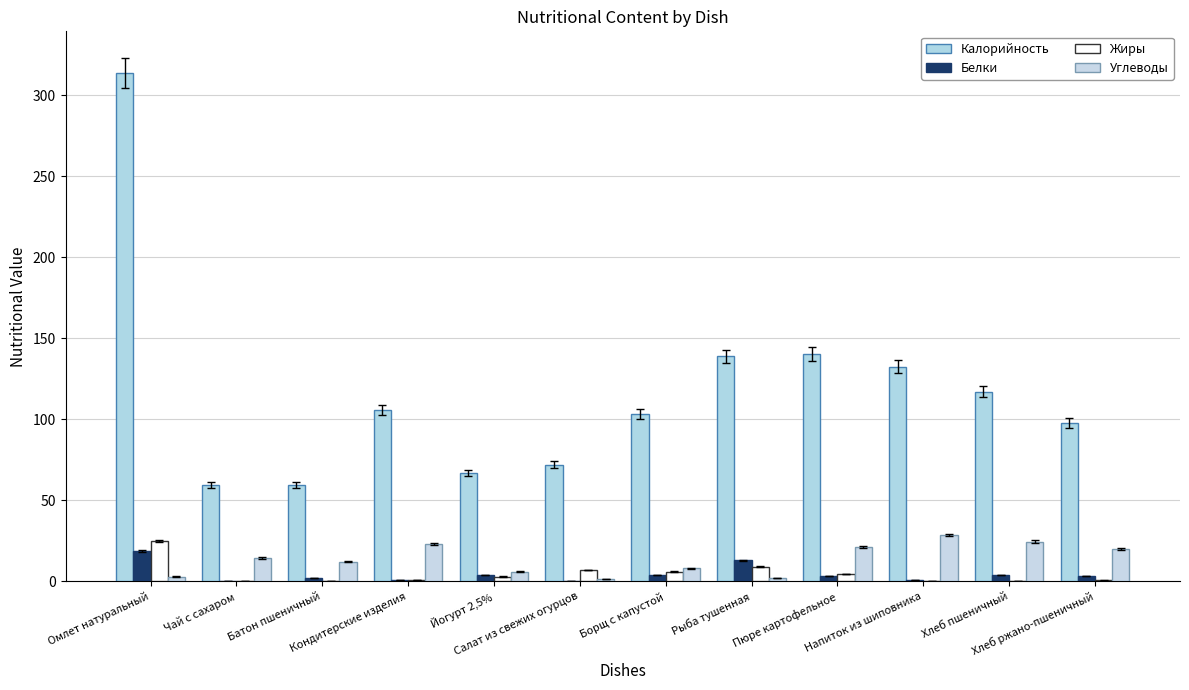

Rank the series at Батон пшеничный from lowest to highest value.

Жиры, Белки, Углеводы, Калорийность